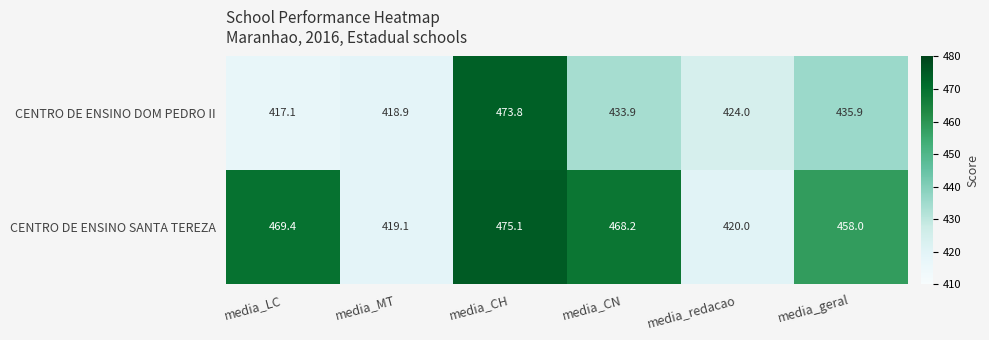

What is the approximate value of CENTRO DE ENSINO DOM PEDRO II at media_geral?

435.9